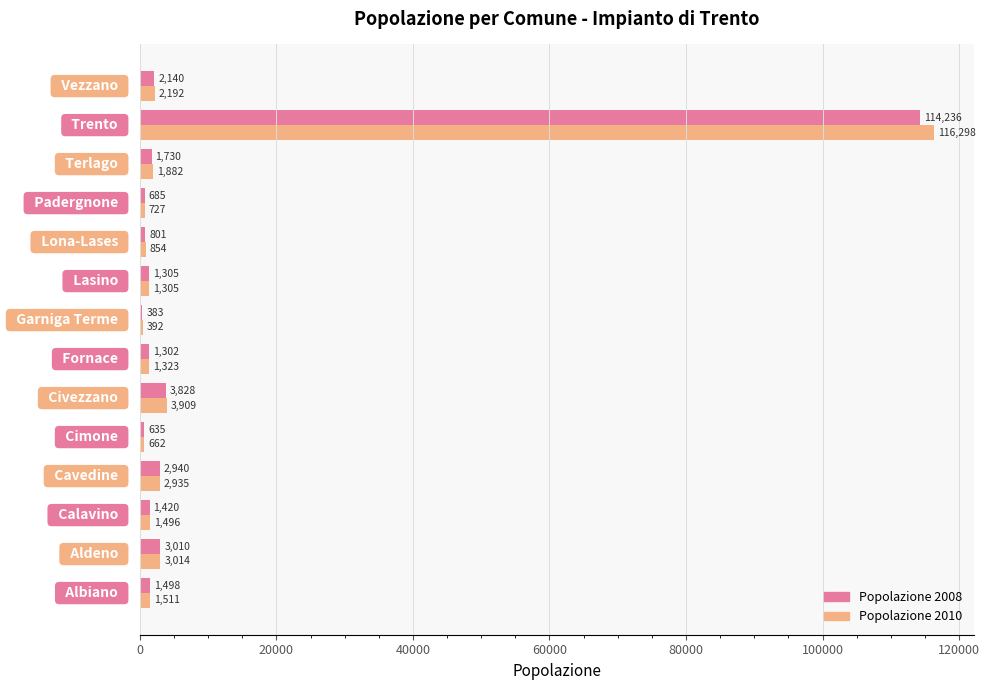

What is the difference between the maximum and minimum values in the Popolazione 2010 series?

115906